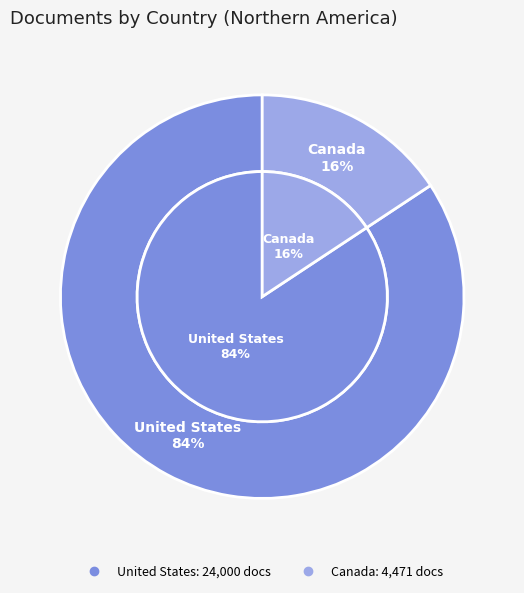

To the nearest percent, what is the difference between the United States and Canada slice percentages?

69%